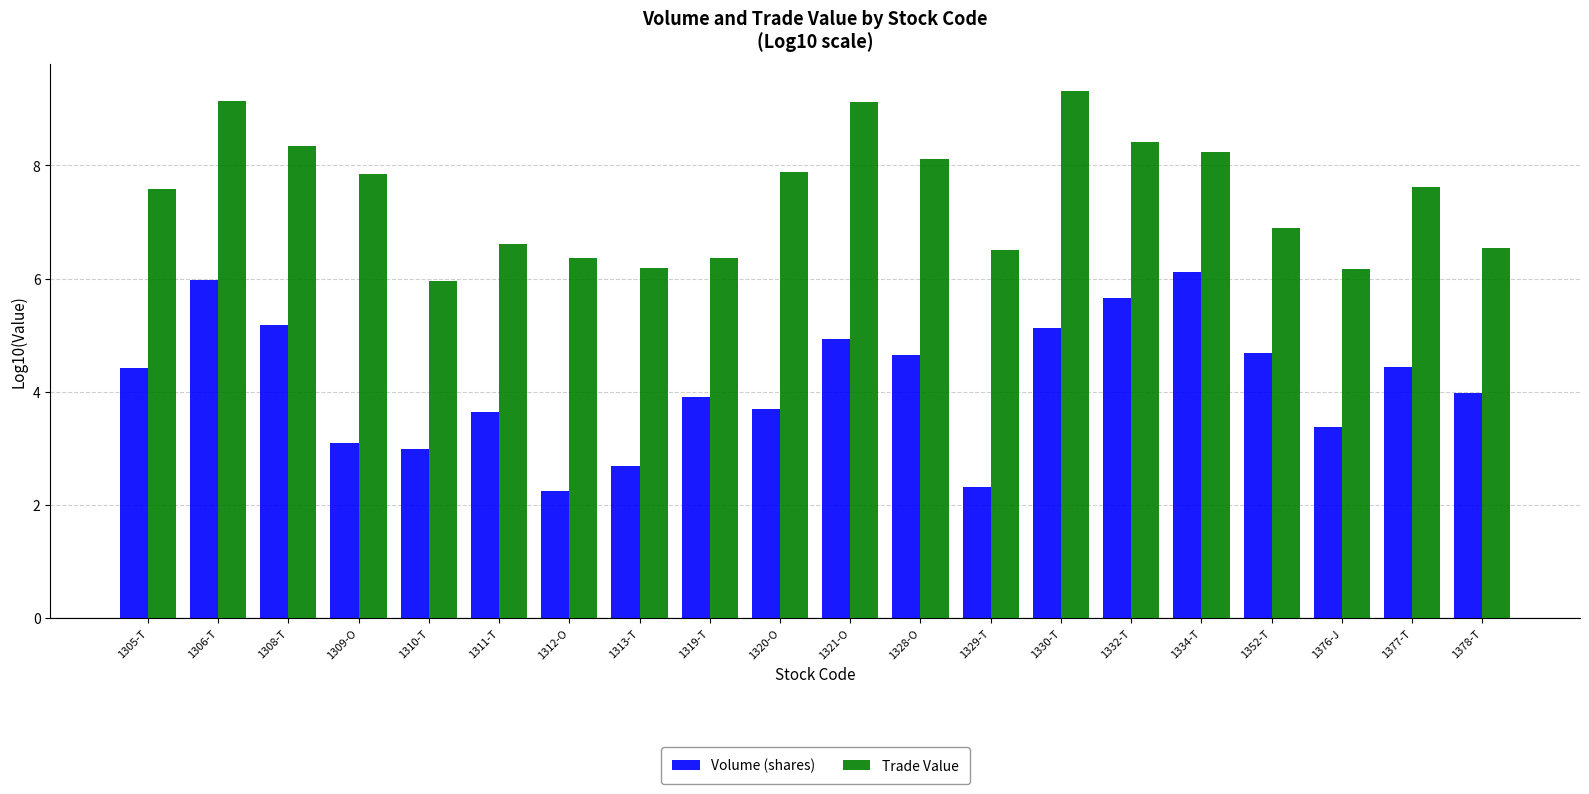

What is the spread (max minus min) of values at 1310-T?

3.0